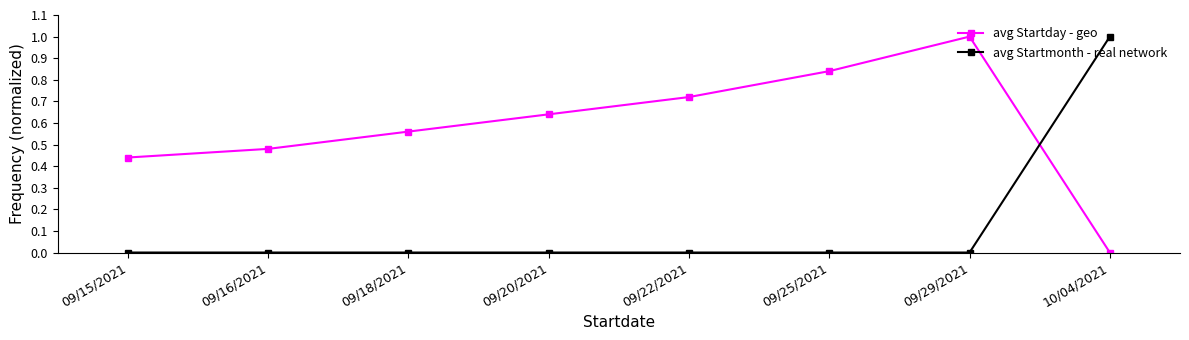

How many lines are shown in the chart?

2